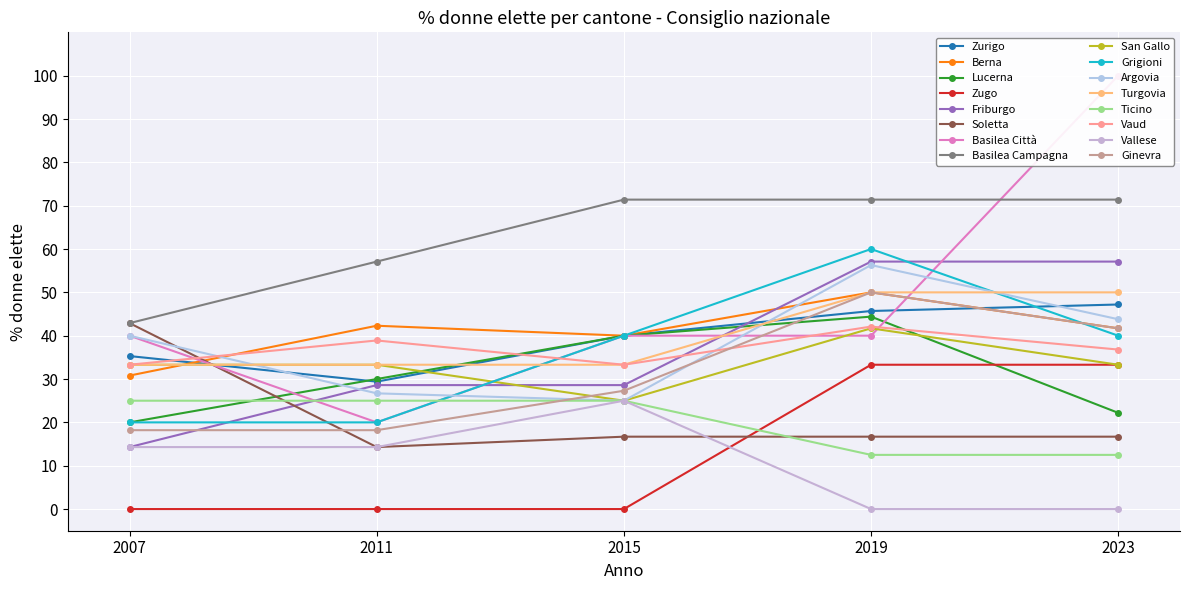

Rank the series at Ticino from lowest to highest value.

2019, 2023, 2007, 2011, 2015